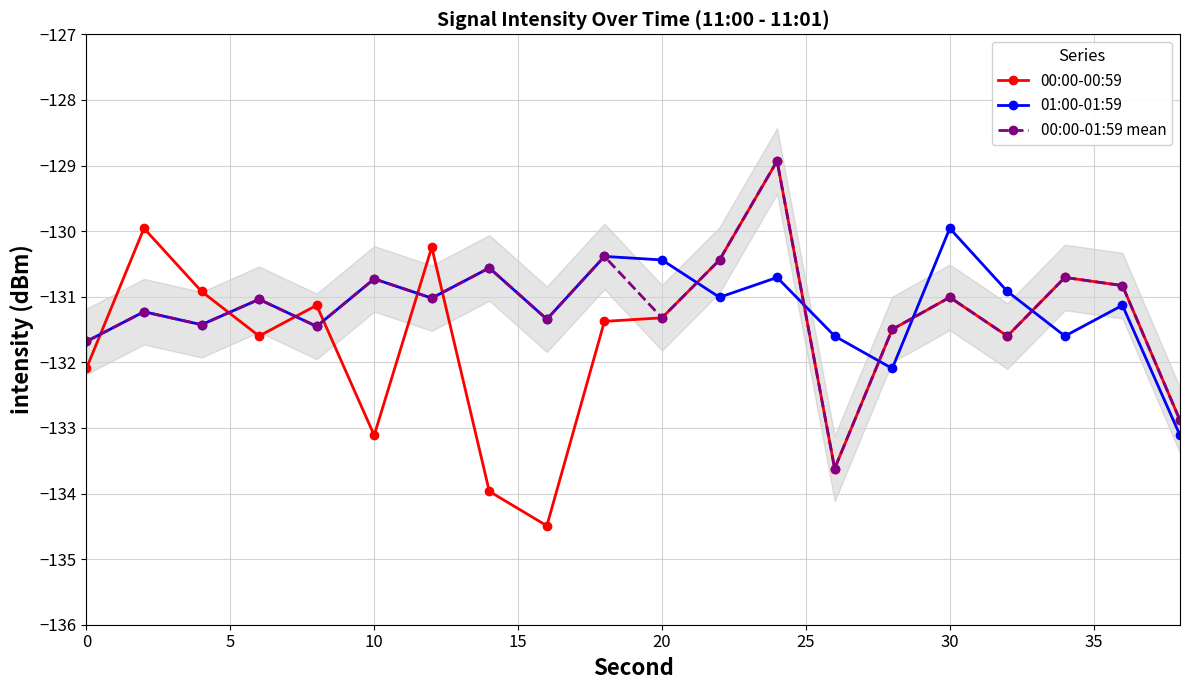

True or false: 00:00-00:59 has more than 1 interior local peaks.

True